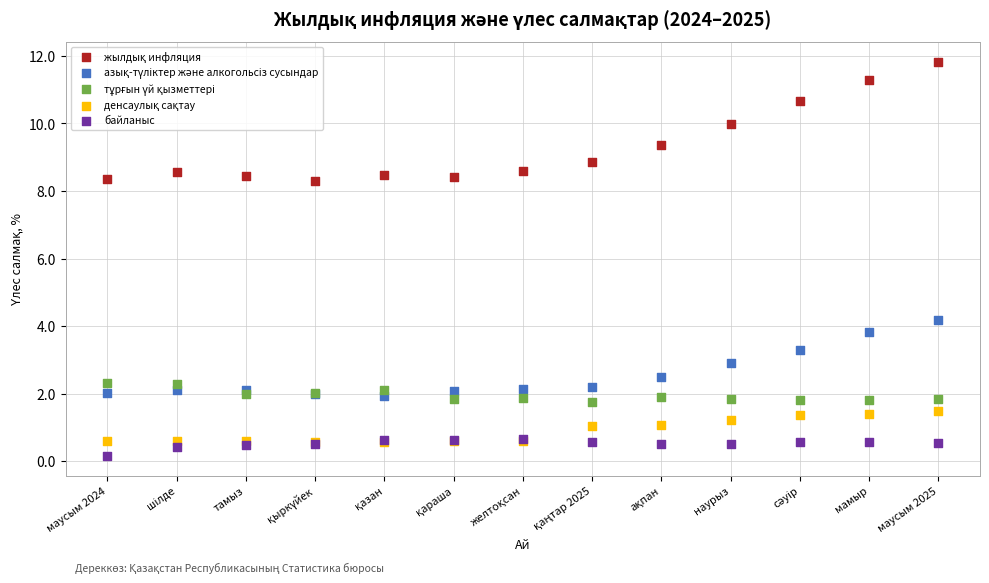

Across all series, what Y value is closest to 5?

4.2